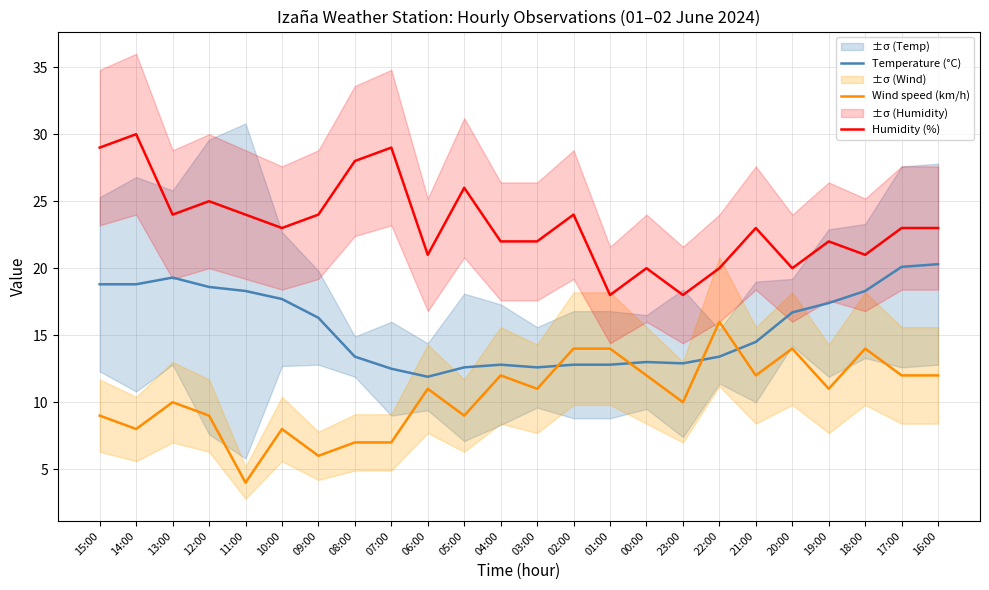

What is the total value across all series at 22:00?

49.4